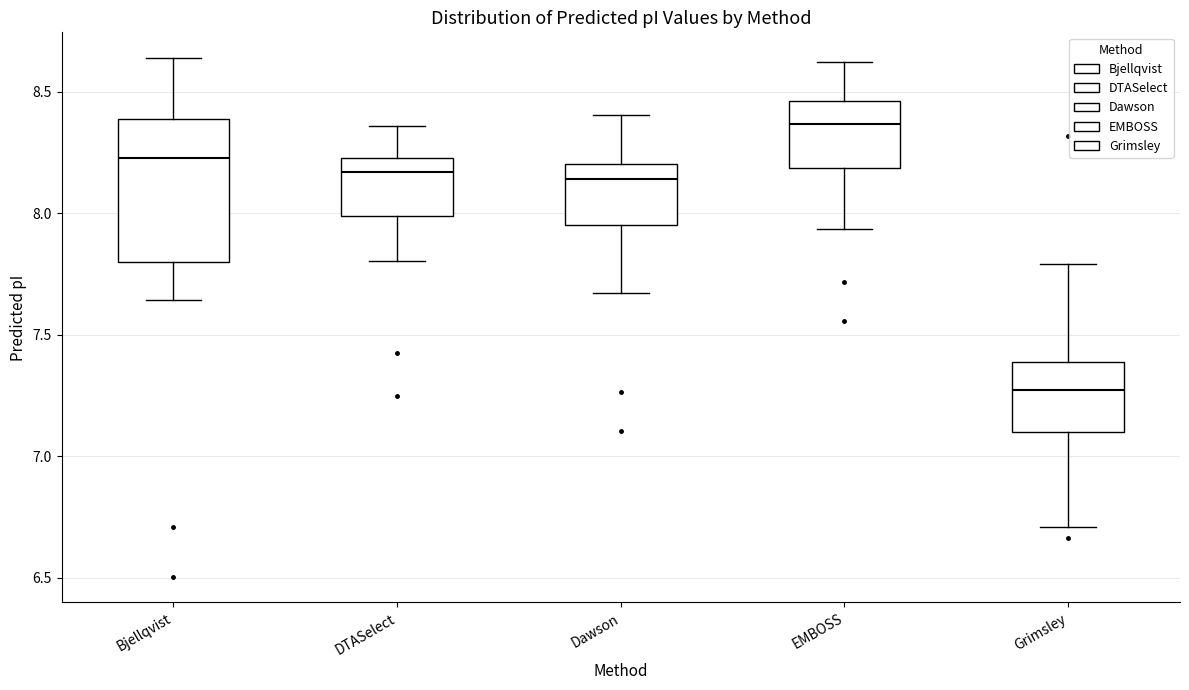

Where does the lower whisker of the box for EMBOSS end on the y-axis? The values are not printed on the chart, so give them approximately, as read against the axis.

7.95